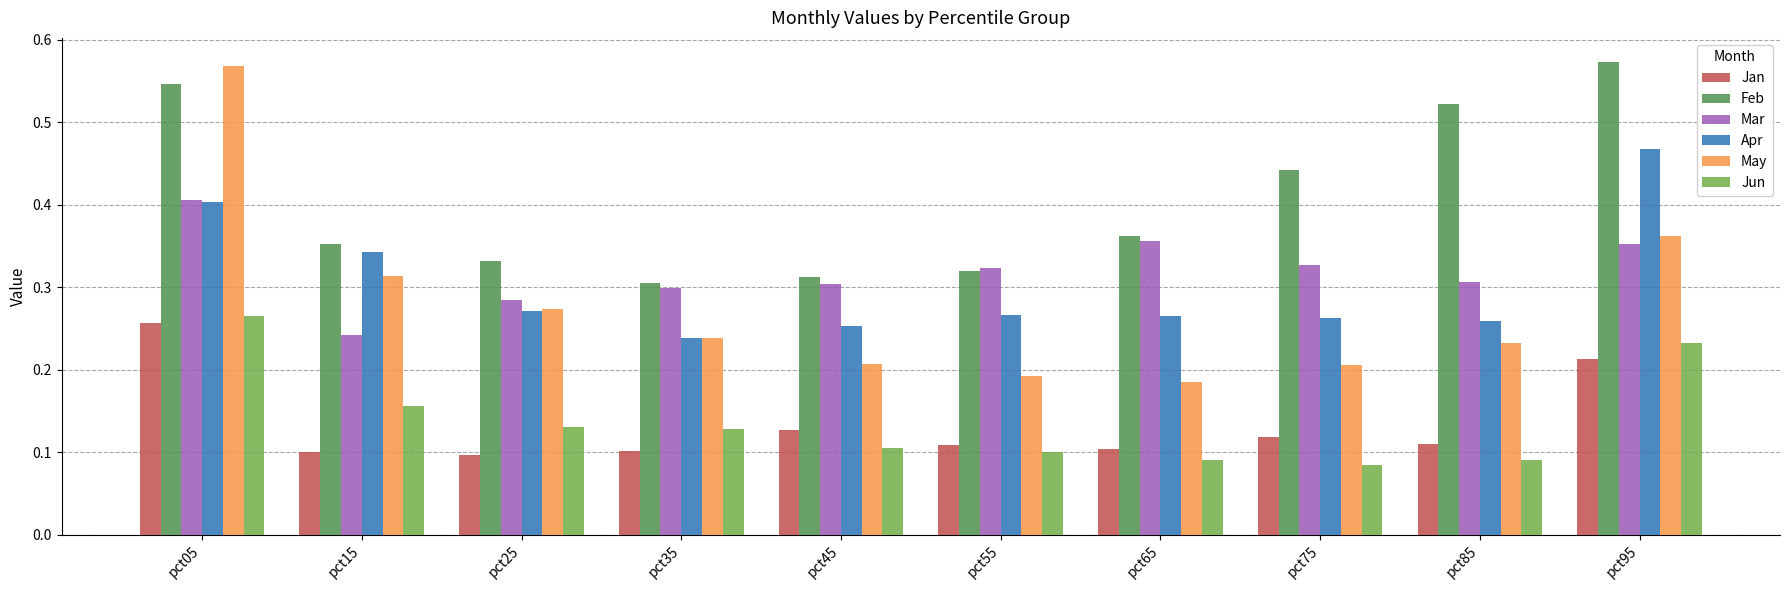

Which series changed the most between pct05 and pct95?

May